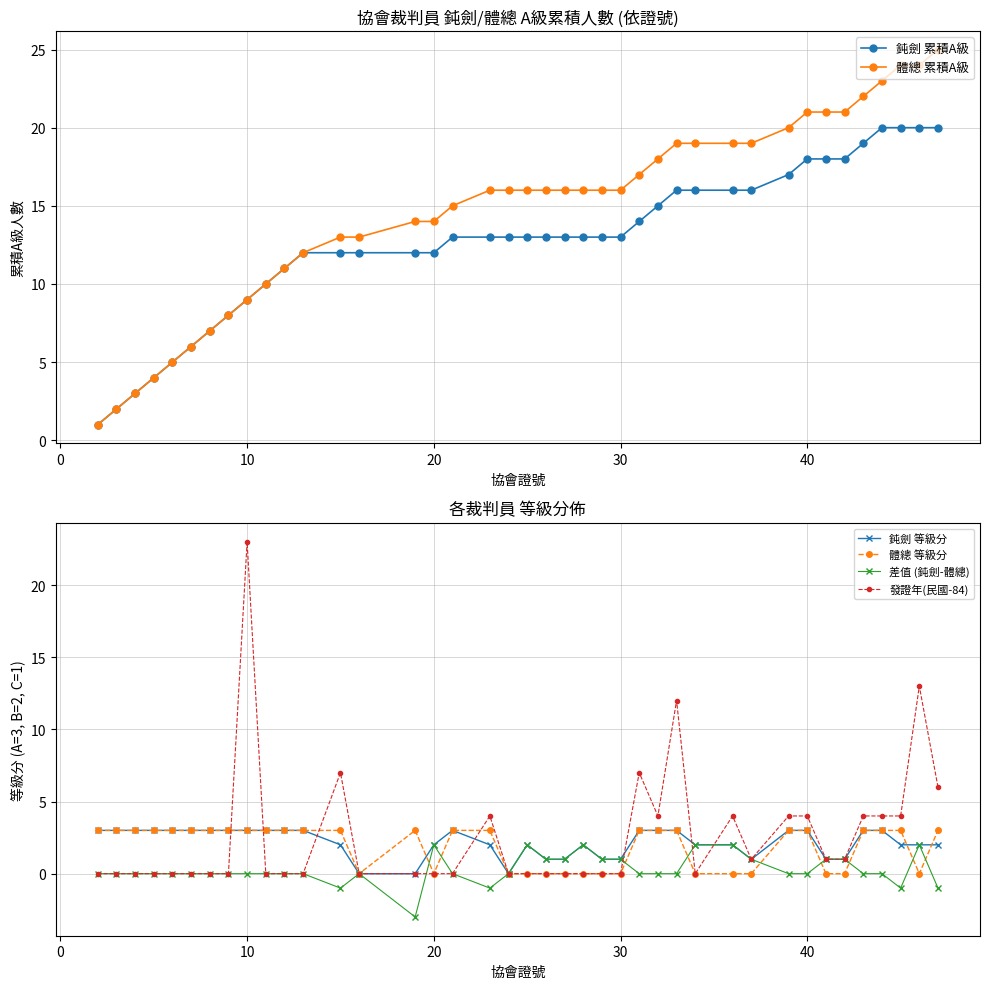

The 體總 累積A級 series shows 7 at 30. True or false?

False